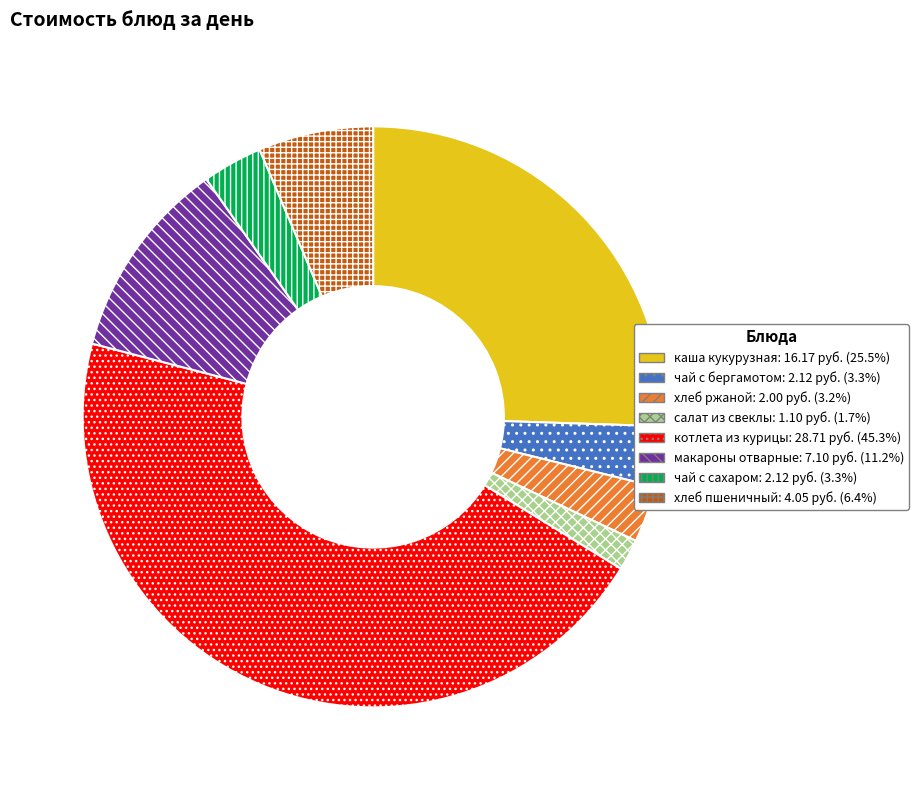

What is the ratio of the value at каша кукурузная to the value at салат из свеклы?

14.7